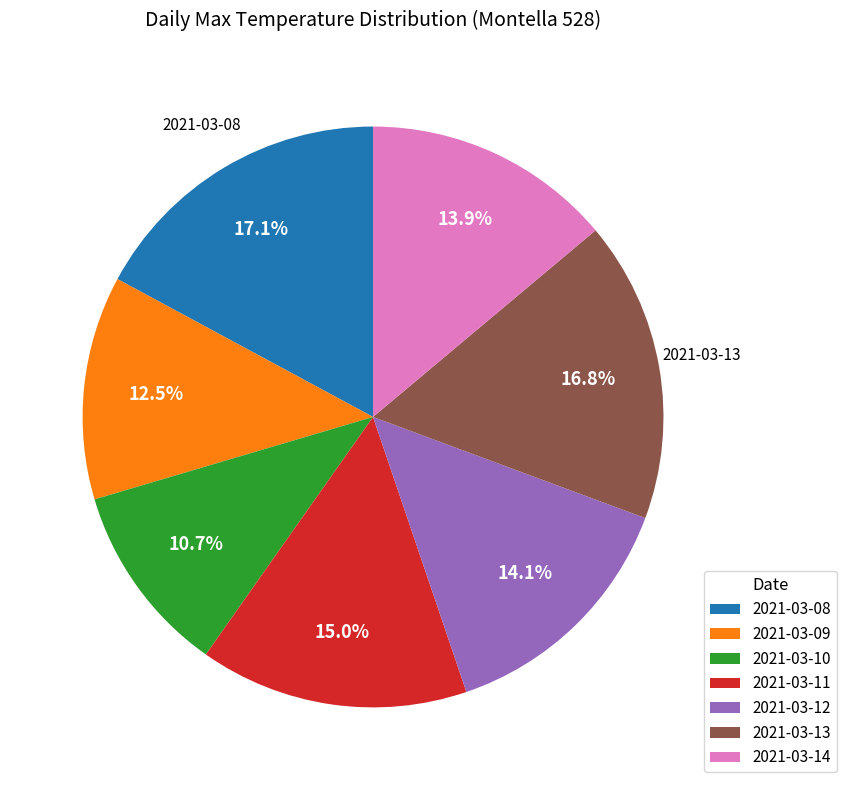

Count the number of slices in the pie.

7